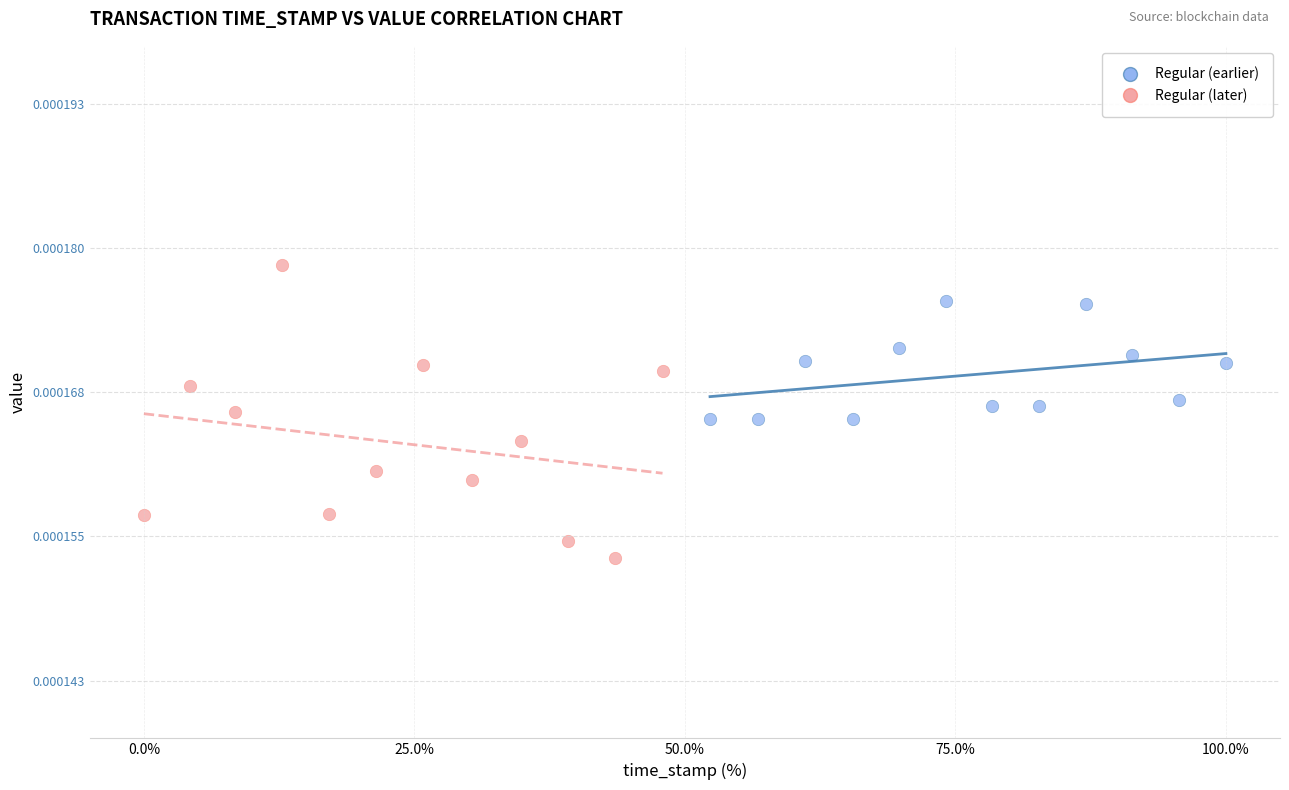

Which series reaches the minimum Y coordinate?

Regular (later)